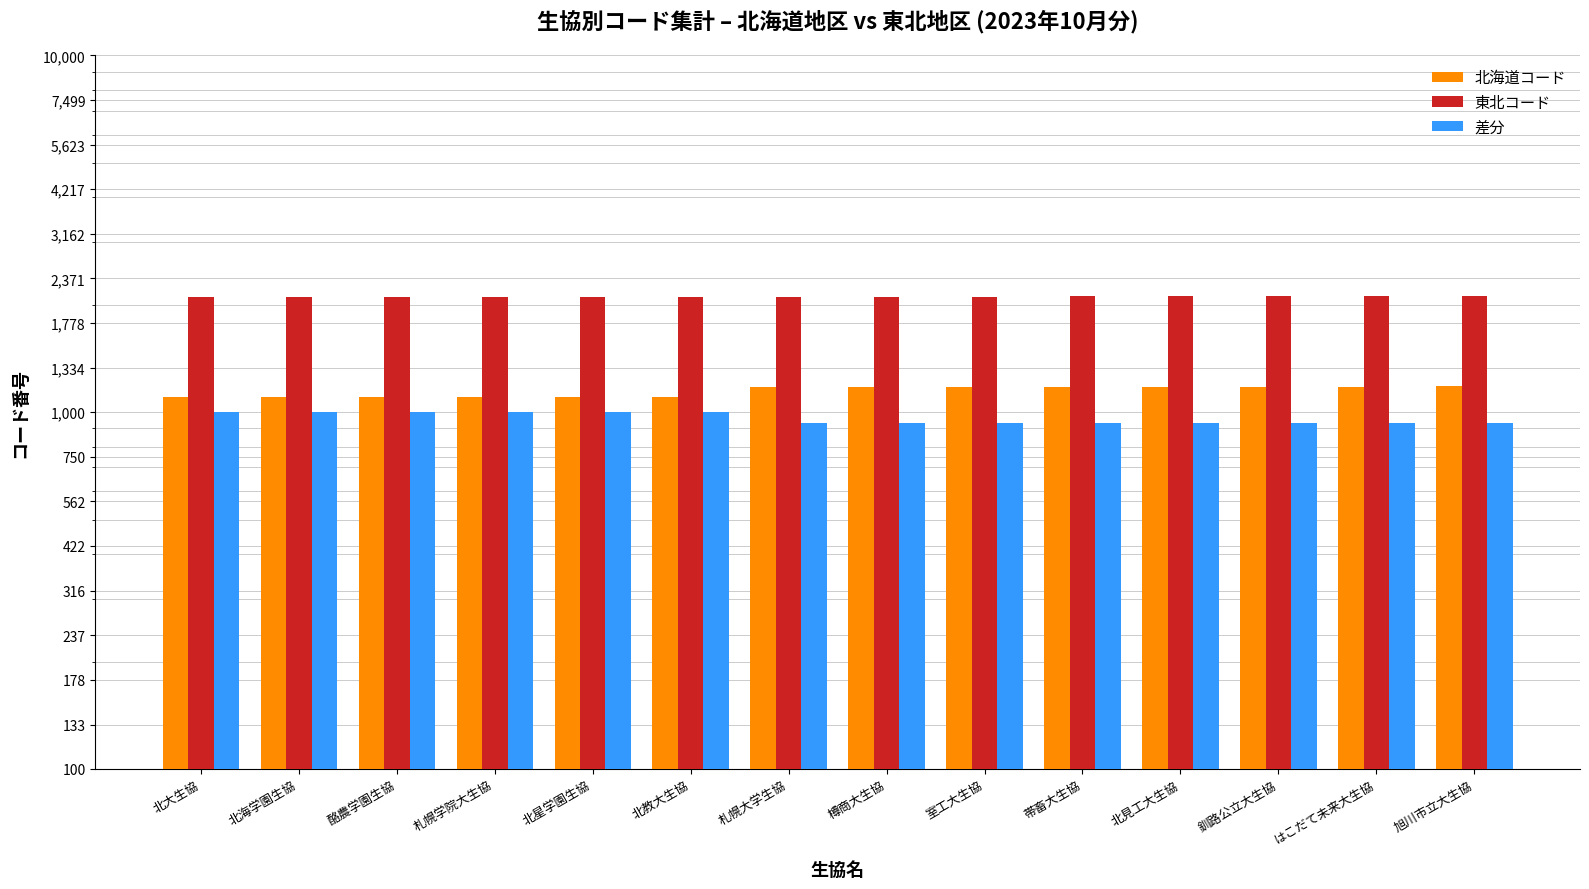

What is the spread (max minus min) of values at 北海学園生協?

1102